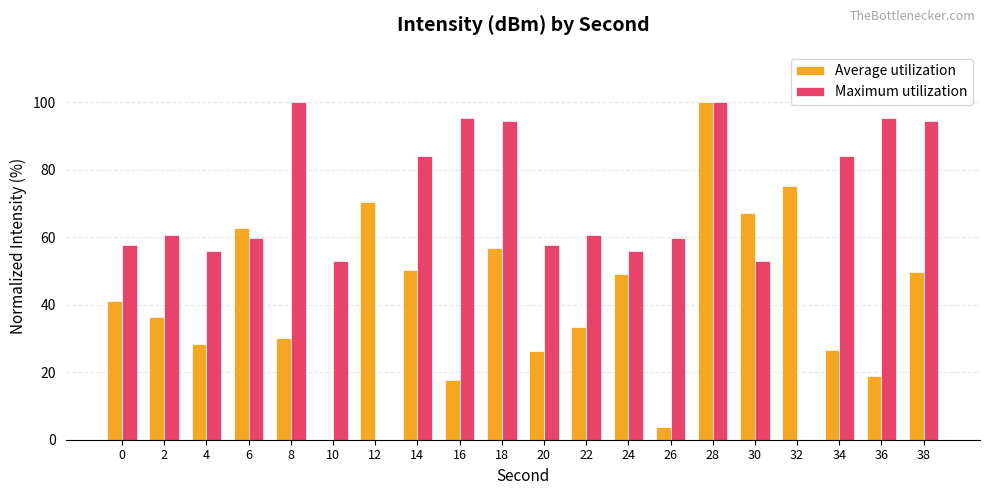

Count the number of data series in this chart.

2